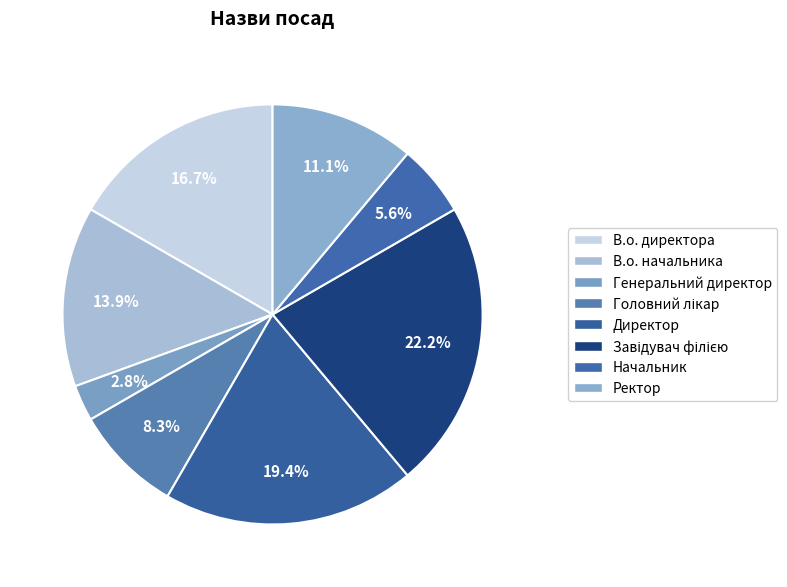

To the nearest percent, what is the combined percentage of В.о. директора and В.о. начальника?

31%